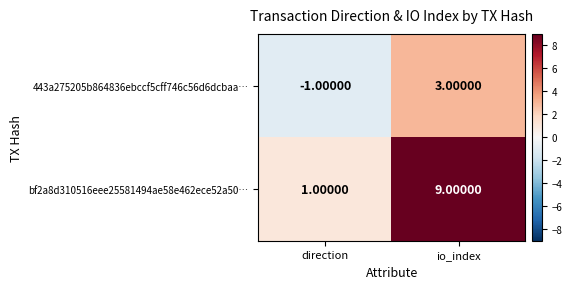

At which label does bf2a8d310516eee25581494ae58e462ece52a50… reach its peak?

io_index